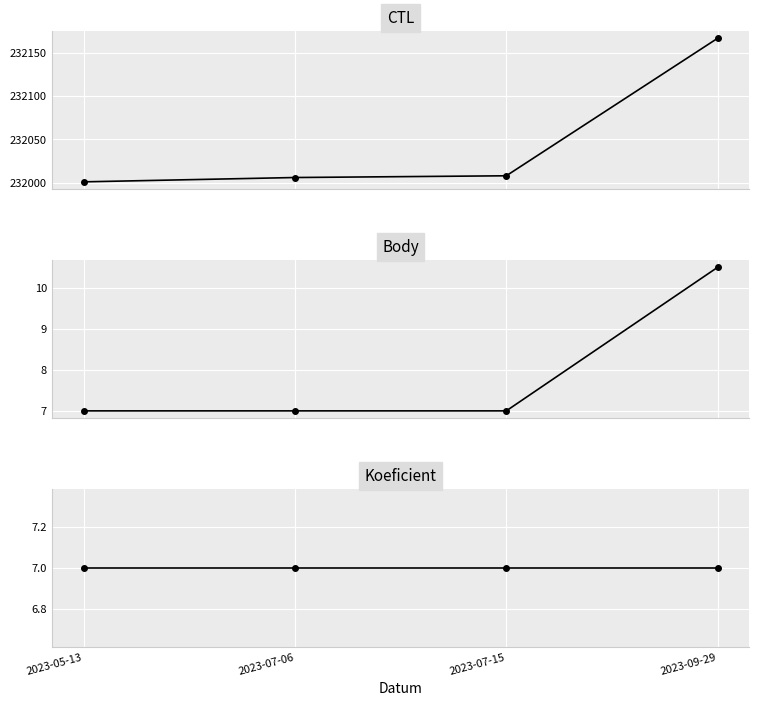

True or false: CTL has more than 1 interior local peaks.

False